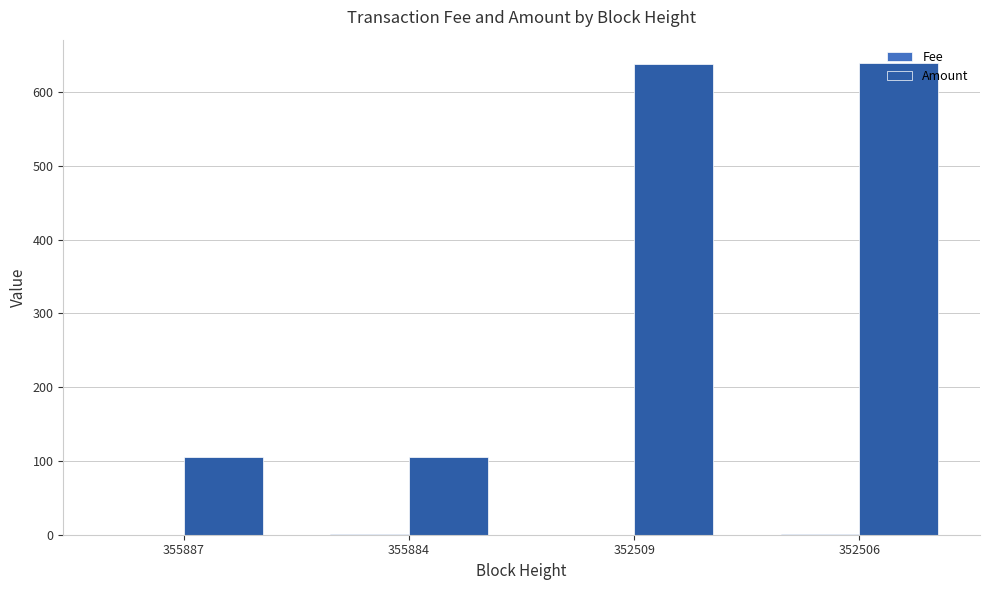

True or false: Amount has a value of 186.1 at 355887.

False